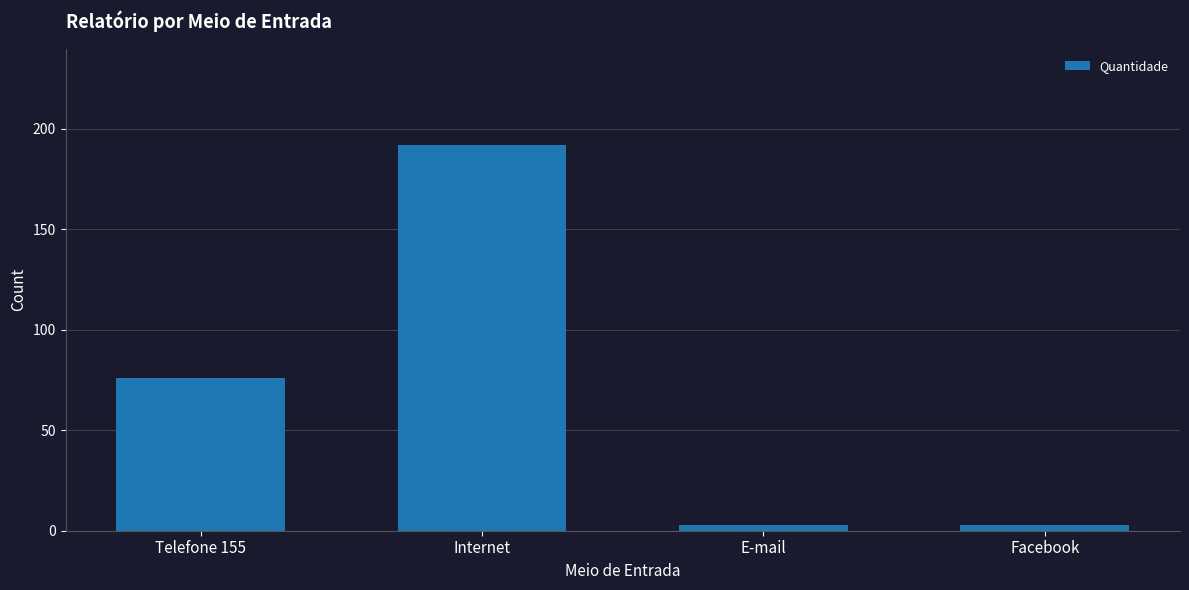

What is the sum of the values at Facebook and E-mail?

6